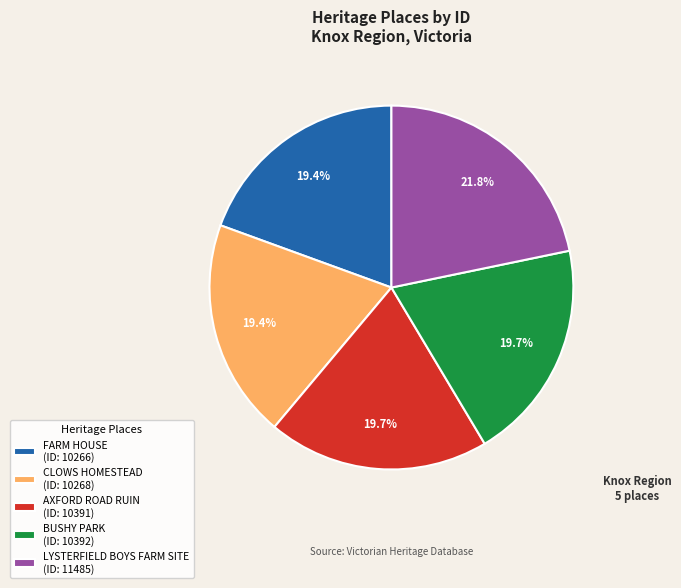

Combined, do LYSTERFIELD BOYS FARM SITE and FARM HOUSE account for over 50%?

No